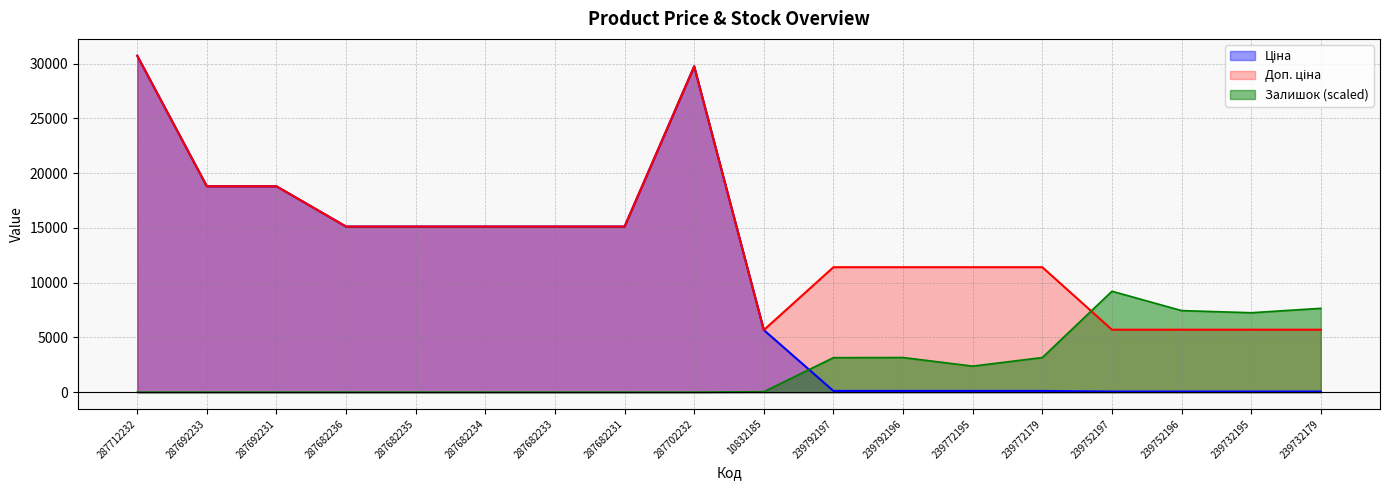

What is the label of the 14th point from the right?

287682235